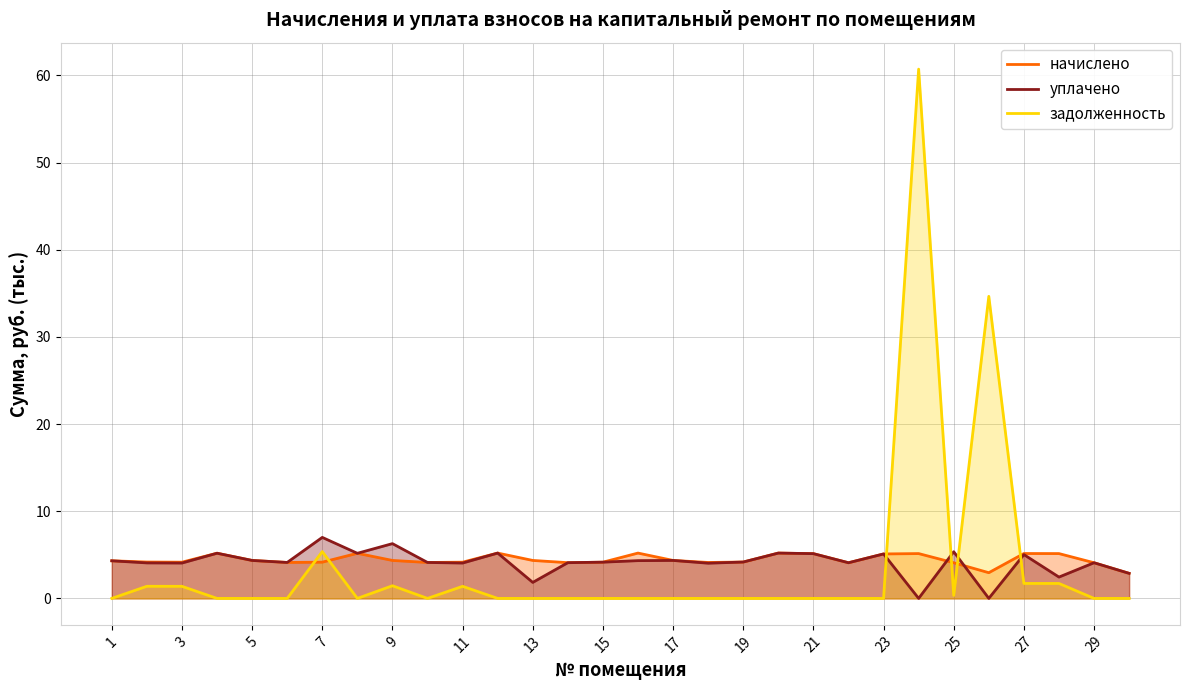

How many lines are shown in the chart?

3